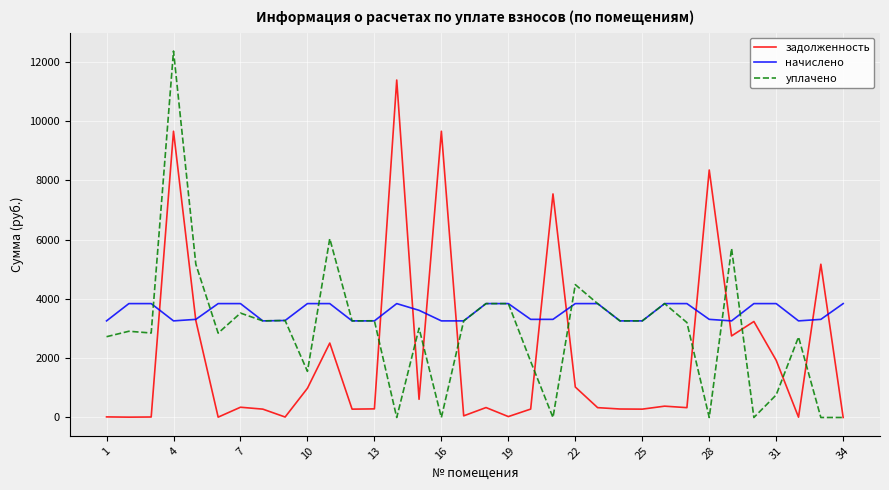

Does the chart display data point markers on the line(s)?

No